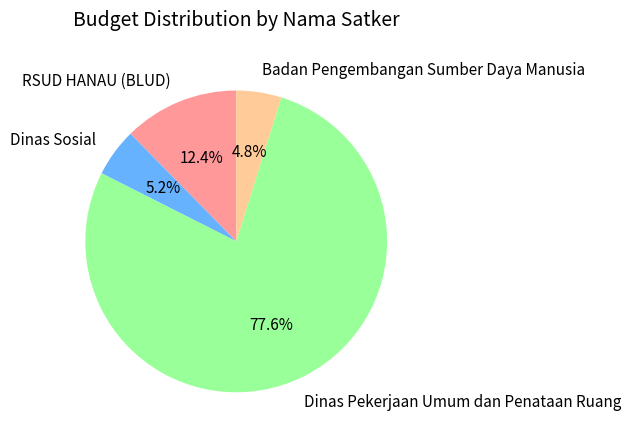

What portion of the pie excludes Dinas Sosial?

94.8%